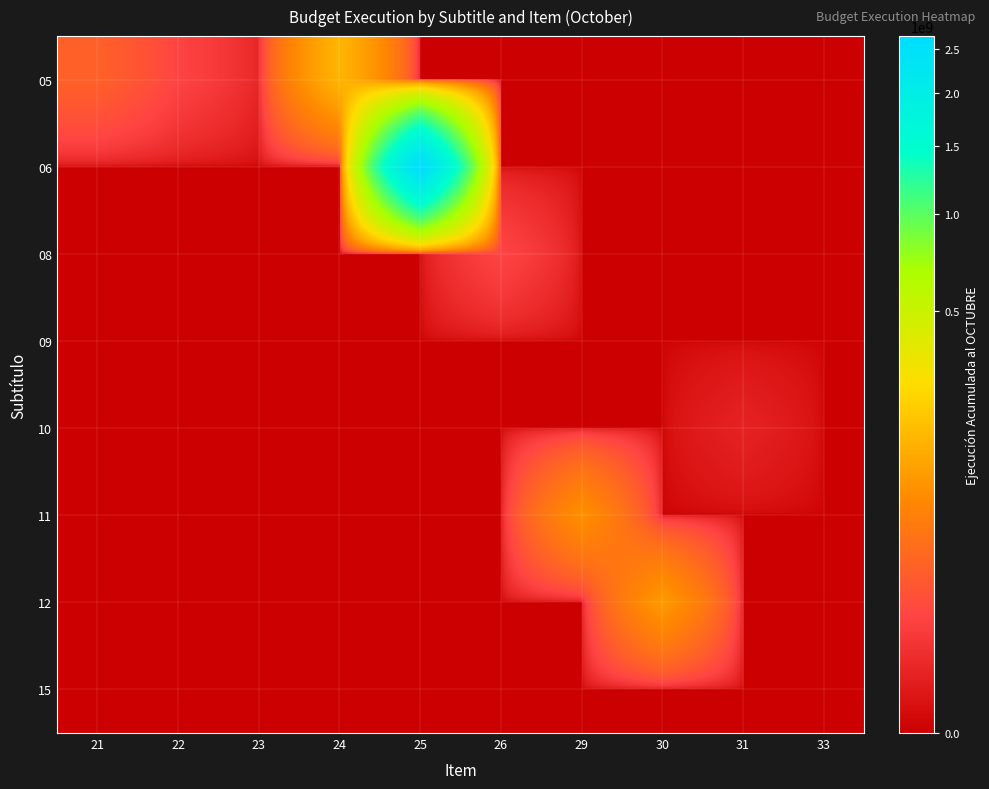

Reading right to left, list all the values displayed in this chart.

05: 33=0	31=0	30=0	29=0	26=0	25=0	24=150703049	23=977878	22=6532193	21=21772971
06: 33=0	31=0	30=0	29=0	26=0	25=2663097193	24=0	23=0	22=0	21=0
08: 33=0	31=0	30=0	29=0	26=6884843	25=0	24=0	23=0	22=0	21=0
09: 33=0	31=0	30=0	29=0	26=0	25=0	24=0	23=0	22=0	21=0
10: 33=0	31=697937	30=0	29=0	26=0	25=0	24=0	23=0	22=0	21=0
11: 33=0	31=0	30=0	29=80369122	26=0	25=0	24=0	23=0	22=0	21=0
12: 33=0	31=0	30=95845186	29=0	26=0	25=0	24=0	23=0	22=0	21=0
15: 33=0	31=0	30=0	29=0	26=0	25=0	24=0	23=0	22=0	21=0